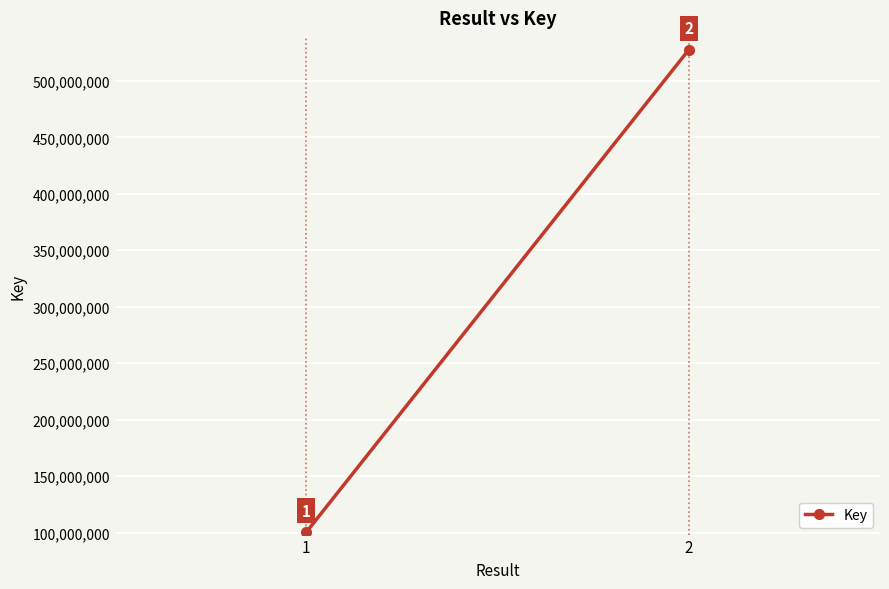

True or false: the data shows 53396211 at 1.

False